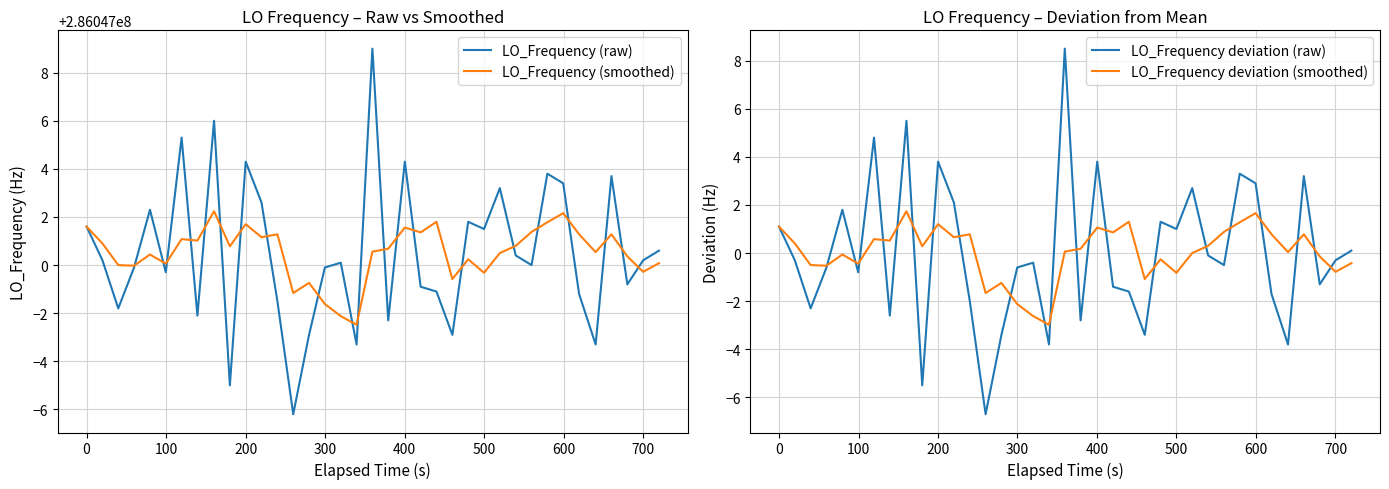

What is the maximum value for LO_Frequency deviation (smoothed)?

1.7